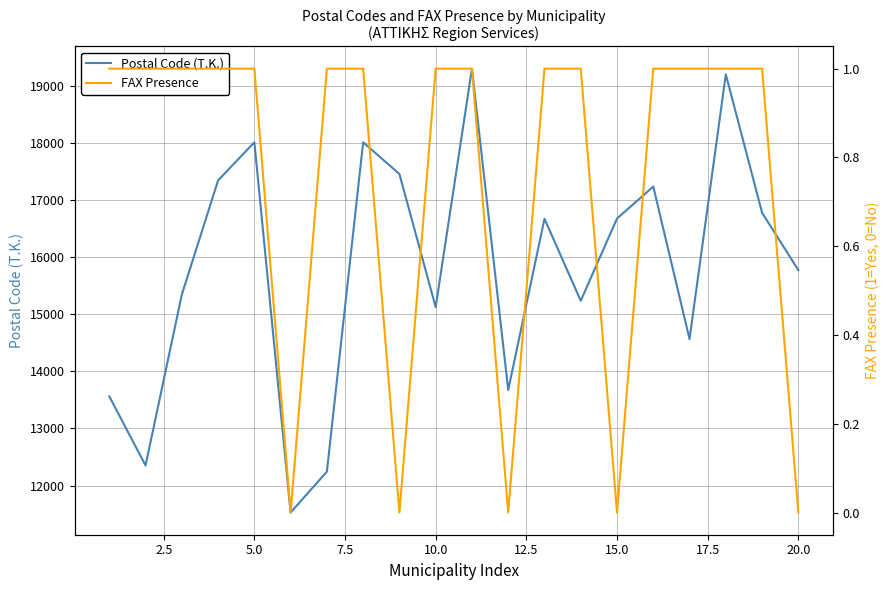

Rank the series by their maximum value, from lowest to highest.

FAX Presence, Postal Code (T.K.)